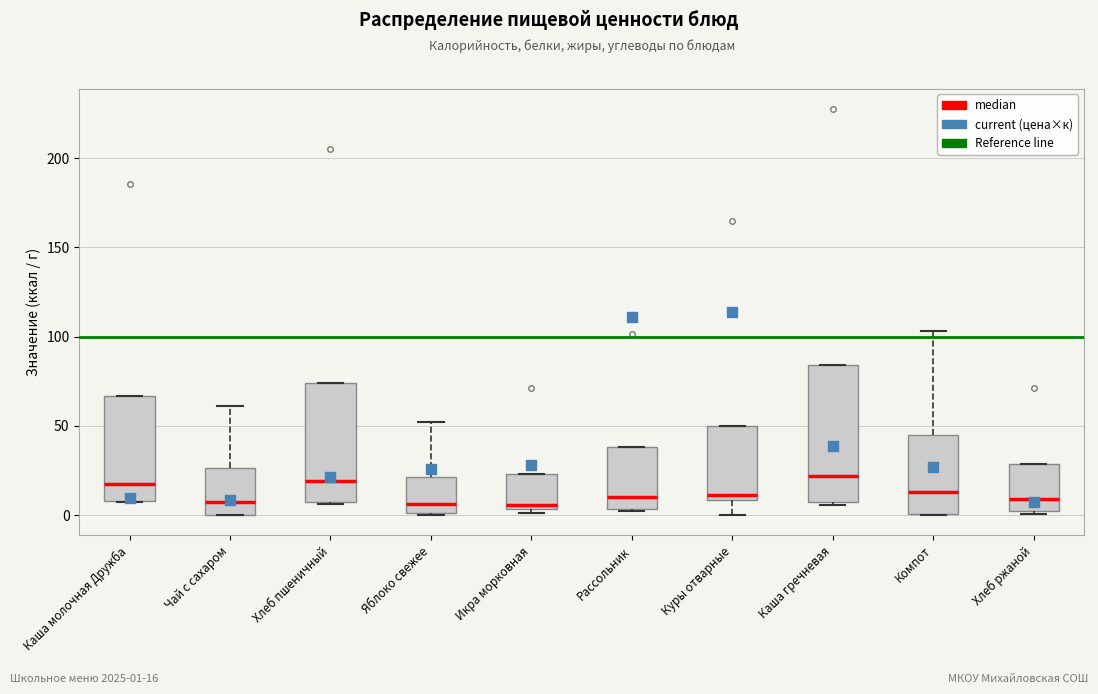

Reading left to right, transcribe this box plot: for each box, give where its median line is, the range the box spans, and where its two whiskers end, as read against the y-axis. The values are not printed on the chart, so give them approximately, as read against the axis.

Каша молочная Дружба: median 15, box 10 to 65, whiskers 5 to 65
Чай с сахаром: median 10, box 0 to 25, whiskers 0 to 60
Хлеб пшеничный: median 20, box 10 to 75, whiskers 5 to 75
Яблоко свежее: median 5, box 0 to 20, whiskers 0 to 50
Икра морковная: median 5 (just above the box's lower edge), box 5 to 25, whiskers 0 to 25
Рассольник: median 10, box 5 to 40, whiskers 0 to 40
Куры отварные: median 10 (just above the box's lower edge), box 10 to 50, whiskers 0 to 50
Каша гречневая: median 20, box 5 to 85, whiskers 5 (just below the box's lower edge) to 85
Компот: median 15, box 0 to 45, whiskers 0 to 105
Хлеб ржаной: median 10, box 0 to 30, whiskers 0 (just below the box's lower edge) to 30